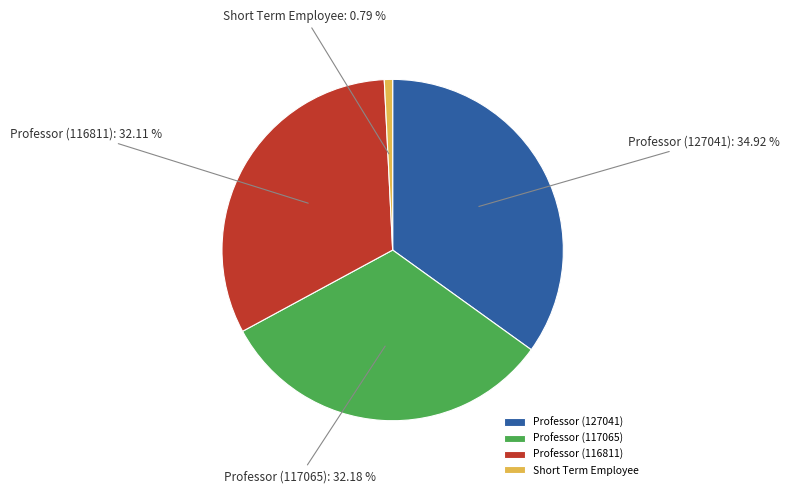

What percentage is NOT represented by Short Term Employee?

99.2%